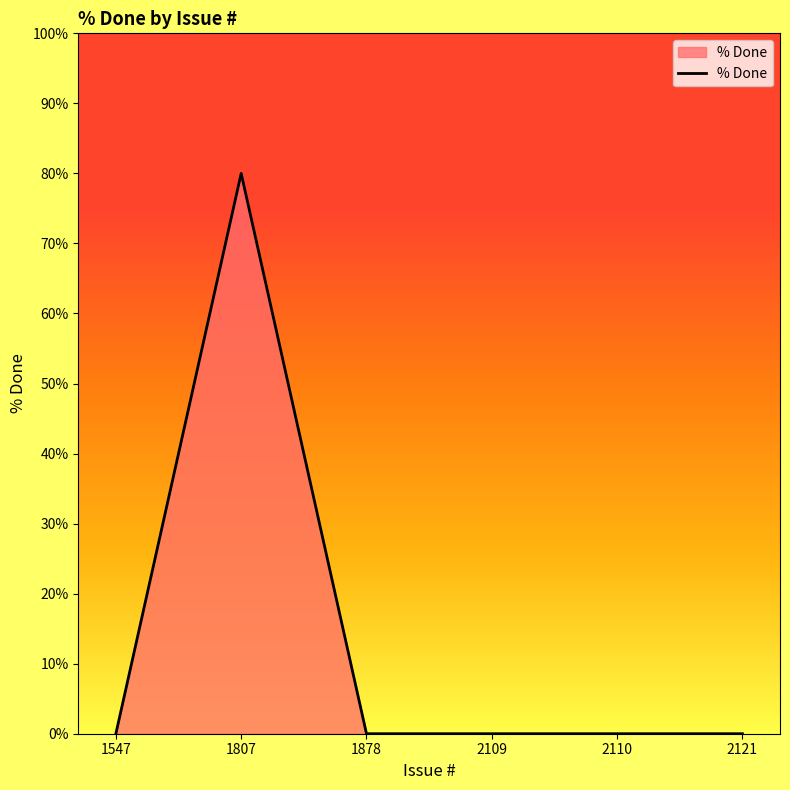

Does the chart have visible grid lines?

No